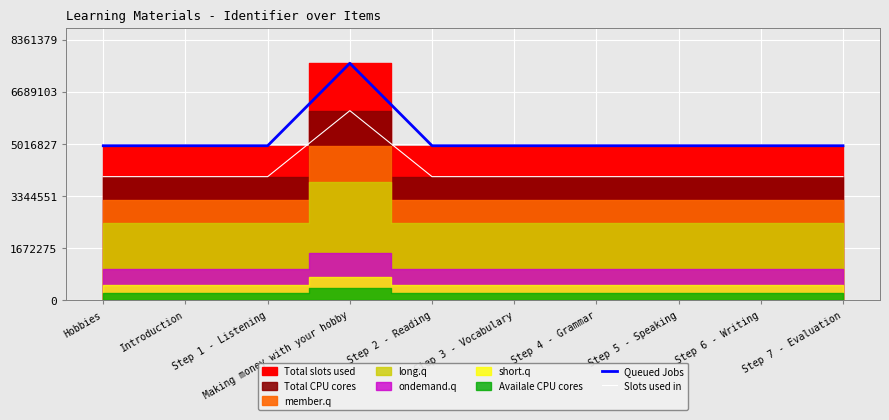

Reading left to right, extract all data points from this chart.

Queued Jobs: 4956653.0	4956654.0	4956656.0	7601254.0	4956660.0	4956663.0	4956666.0	4956672.0	4956674.0	4956676.0
Slots used in: 3965322.4	3965323.2	3965324.8	6081003.2	3965328.0	3965330.4	3965332.8	3965337.6	3965339.2	3965340.8